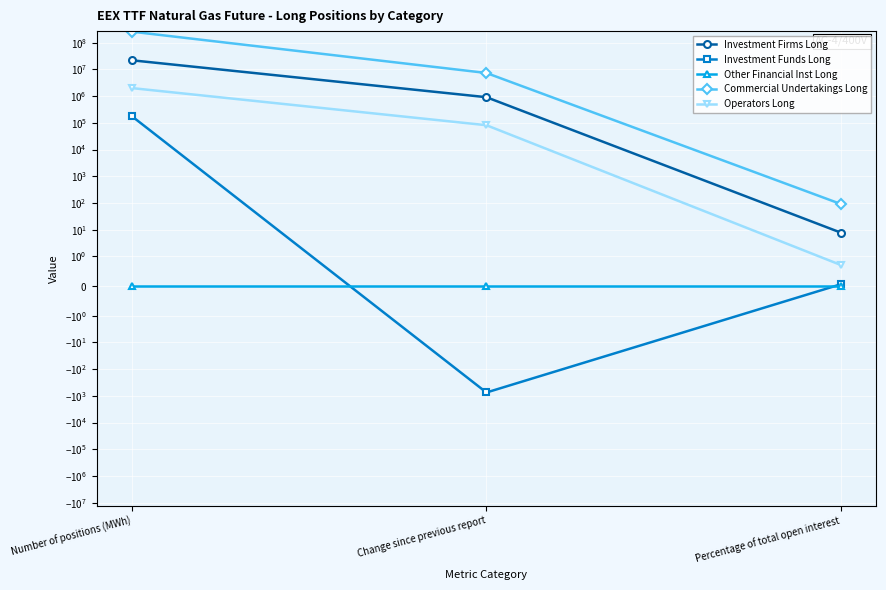

What is the approximate value of Investment Funds Long at Percentage of total open interest?

0.1